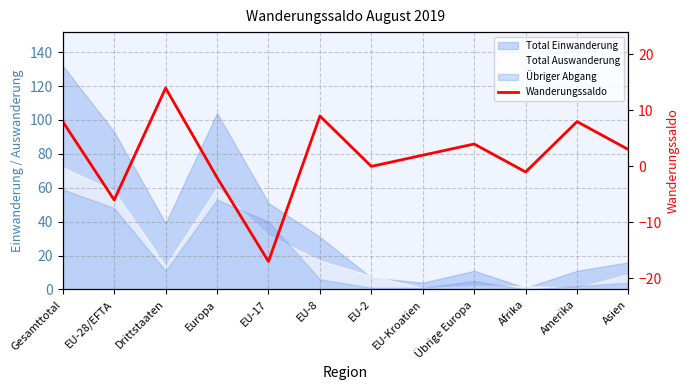

Does the chart display data point markers on the line(s)?

No